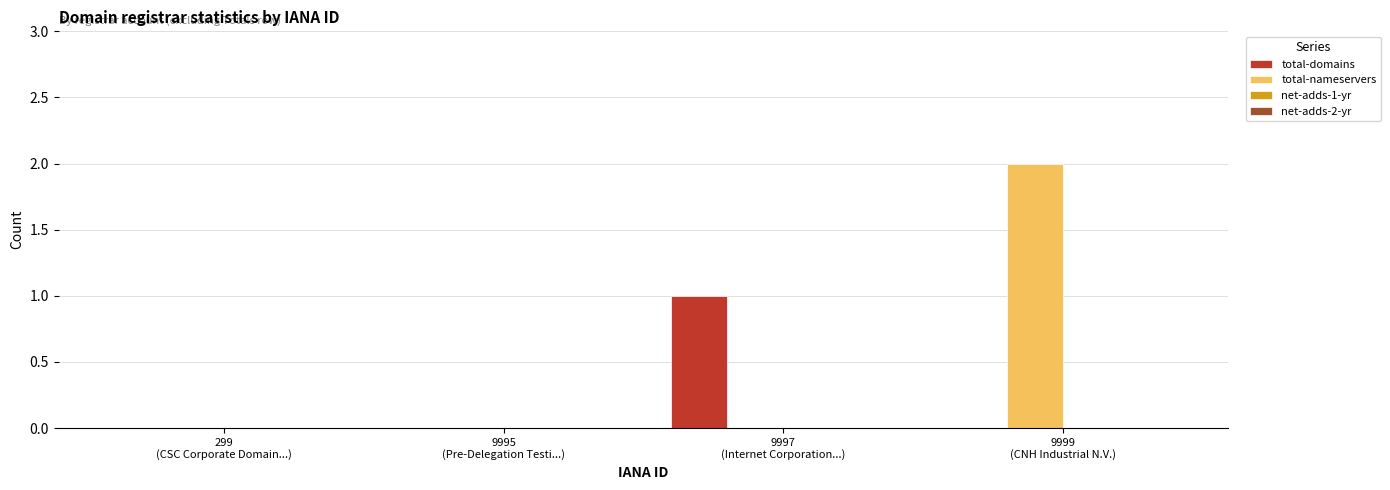

Which series has the largest total across all categories?

total-nameservers